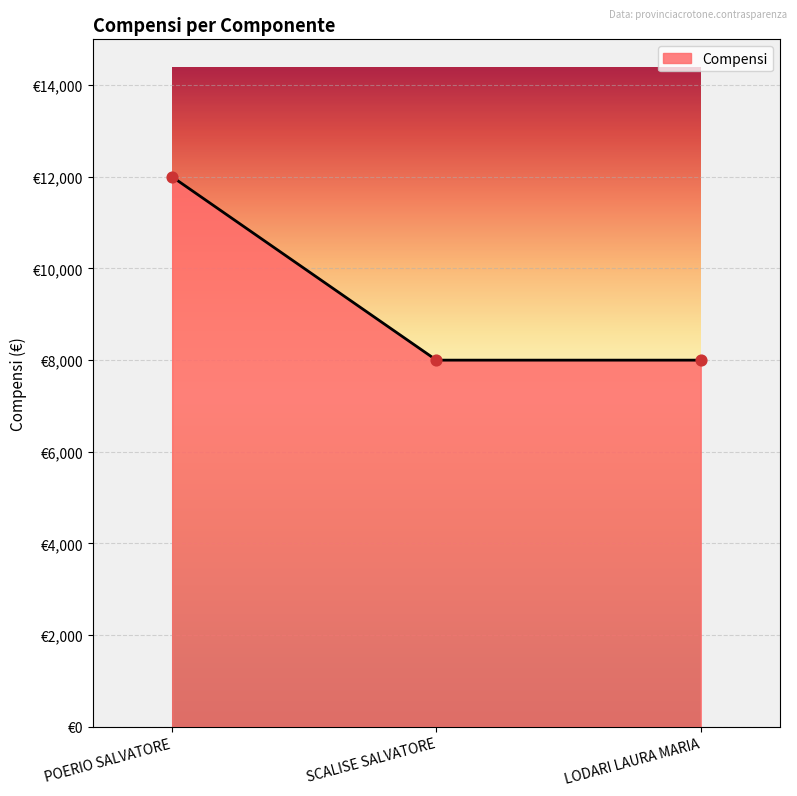

Between SCALISE SALVATORE and POERIO SALVATORE, which is larger?

POERIO SALVATORE